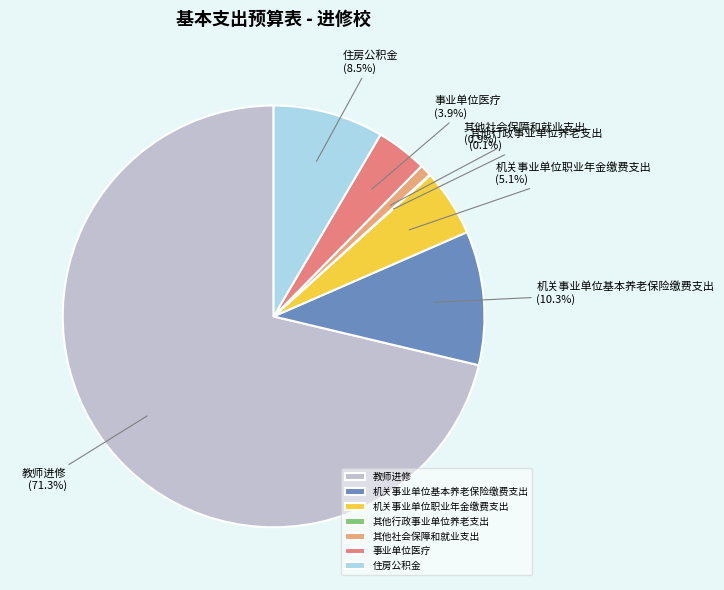

To the nearest percent, what portion does 机关事业单位职业年金缴费支出 represent?

5%